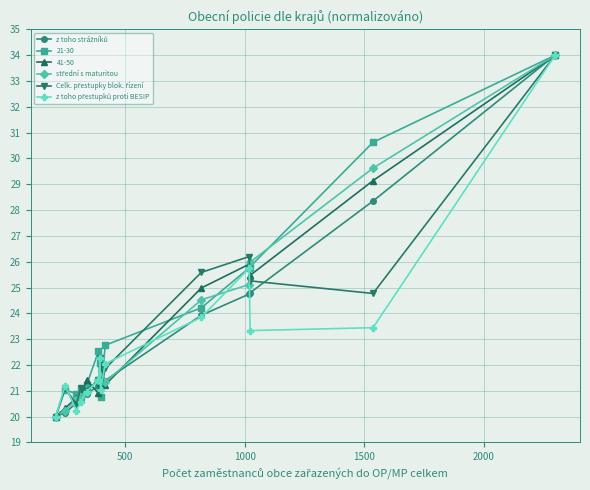

What is the lowest value of the 21-30 series?

20.0